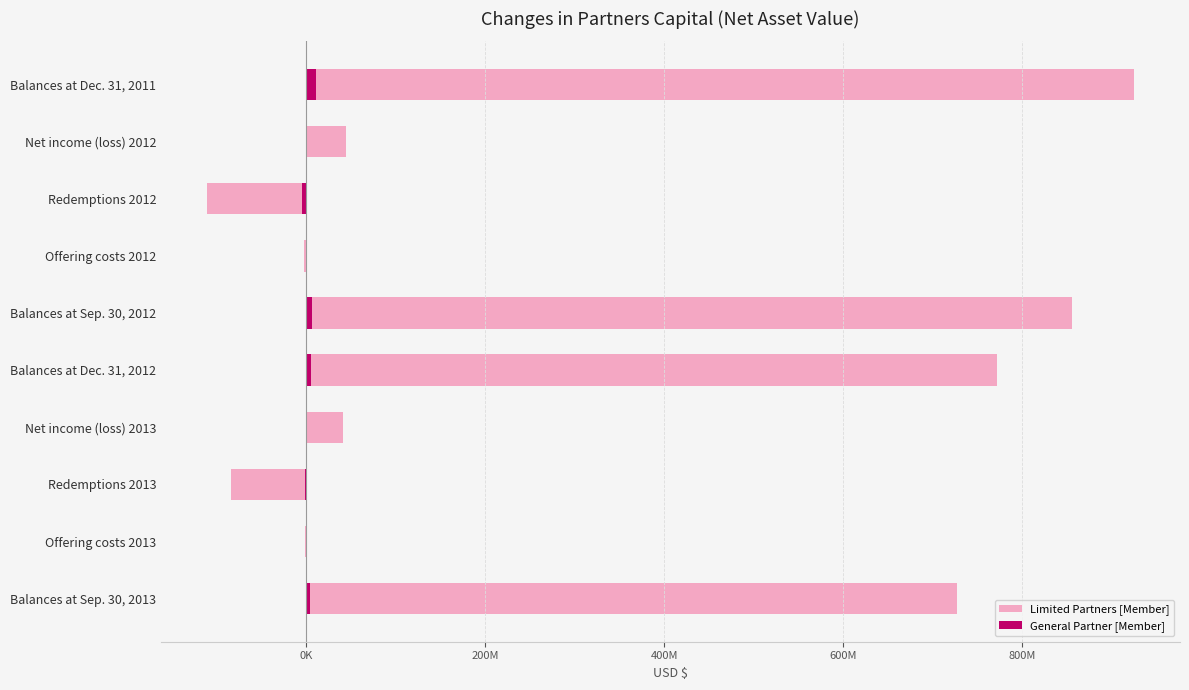

How many groups of bars are there?

10